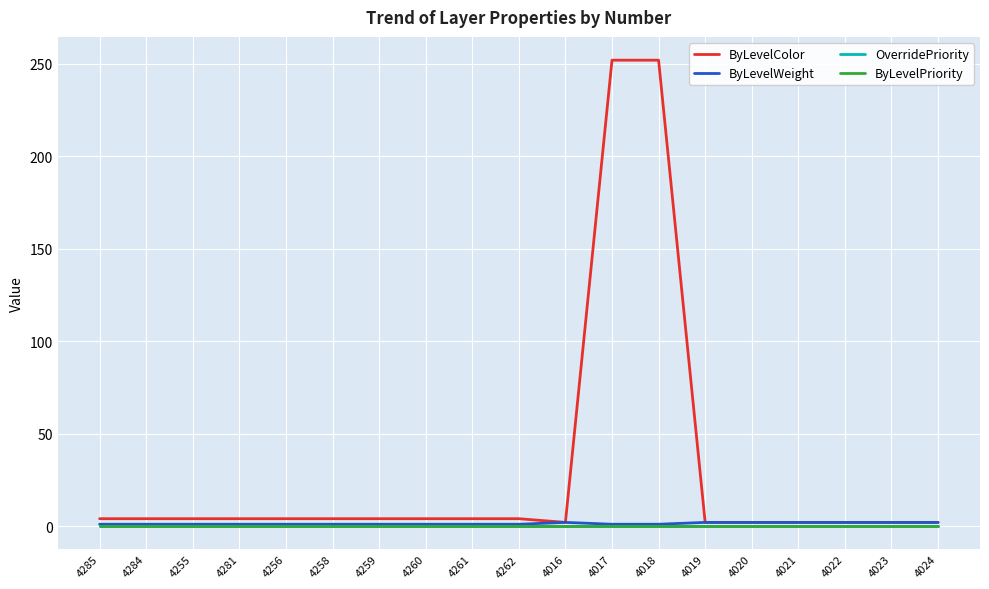

Reading left to right, what are all the values shown in this chart?

ByLevelColor: 4	4	4	4	4	4	4	4	4	4	2	252	252	2	2	2	2	2	2
ByLevelWeight: 1	1	1	1	1	1	1	1	1	1	2	1	1	2	2	2	2	2	2
OverridePriority: 0	0	0	0	0	0	0	0	0	0	0	0	0	0	0	0	0	0	0
ByLevelPriority: 0	0	0	0	0	0	0	0	0	0	0	0	0	0	0	0	0	0	0